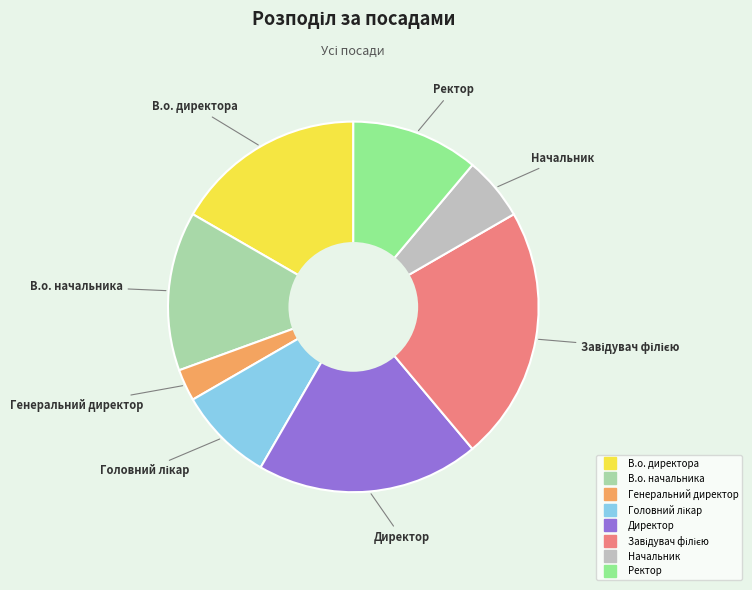

How many slices are in this pie chart?

8